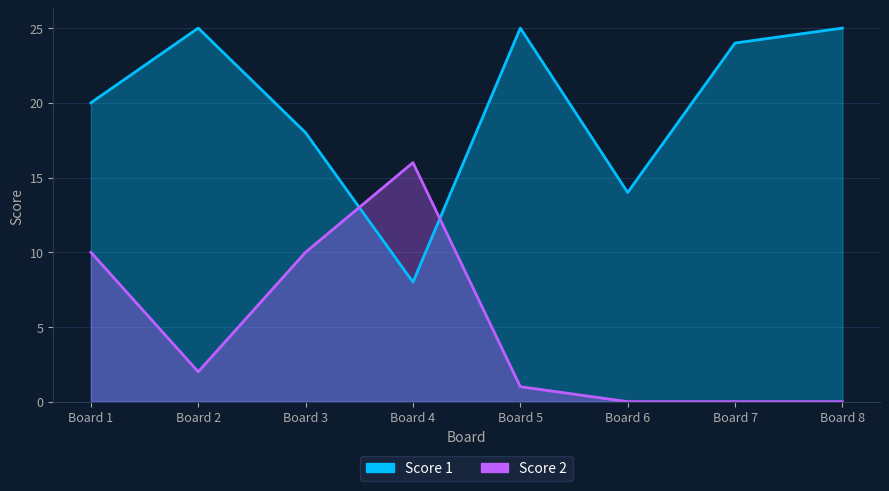

Between Board 5 and Board 7, which series saw the biggest shift?

Score 1